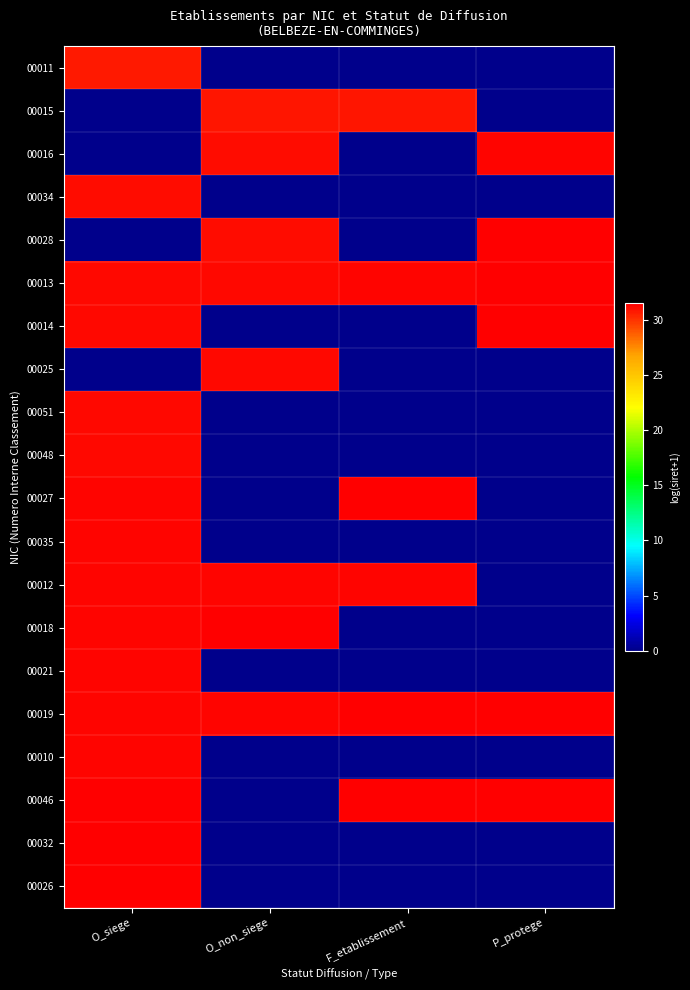

Reading right to left, extract all data points from this chart.

00011: P_protege=0.0	F_etablissement=0.0	O_non_siege=0.0	O_siege=30.7
00015: P_protege=0.0	F_etablissement=30.9	O_non_siege=30.9	O_siege=0.0
00016: P_protege=31.3	F_etablissement=0.0	O_non_siege=31.0	O_siege=0.0
00034: P_protege=0.0	F_etablissement=0.0	O_non_siege=0.0	O_siege=31.1
00028: P_protege=31.4	F_etablissement=0.0	O_non_siege=31.1	O_siege=0.0
00013: P_protege=31.5	F_etablissement=31.3	O_non_siege=31.2	O_siege=31.2
00014: P_protege=31.5	F_etablissement=0.0	O_non_siege=0.0	O_siege=31.2
00025: P_protege=0.0	F_etablissement=0.0	O_non_siege=31.2	O_siege=0.0
00051: P_protege=0.0	F_etablissement=0.0	O_non_siege=0.0	O_siege=31.2
00048: P_protege=0.0	F_etablissement=0.0	O_non_siege=0.0	O_siege=31.3
00027: P_protege=0.0	F_etablissement=31.4	O_non_siege=0.0	O_siege=31.3
00035: P_protege=0.0	F_etablissement=0.0	O_non_siege=0.0	O_siege=31.3
00012: P_protege=0.0	F_etablissement=31.3	O_non_siege=31.3	O_siege=31.3
00018: P_protege=0.0	F_etablissement=0.0	O_non_siege=31.4	O_siege=31.3
00021: P_protege=0.0	F_etablissement=0.0	O_non_siege=0.0	O_siege=31.3
00019: P_protege=31.4	F_etablissement=31.4	O_non_siege=31.3	O_siege=31.3
00010: P_protege=0.0	F_etablissement=0.0	O_non_siege=0.0	O_siege=31.4
00046: P_protege=31.5	F_etablissement=31.4	O_non_siege=0.0	O_siege=31.4
00032: P_protege=0.0	F_etablissement=0.0	O_non_siege=0.0	O_siege=31.4
00026: P_protege=0.0	F_etablissement=0.0	O_non_siege=0.0	O_siege=31.5